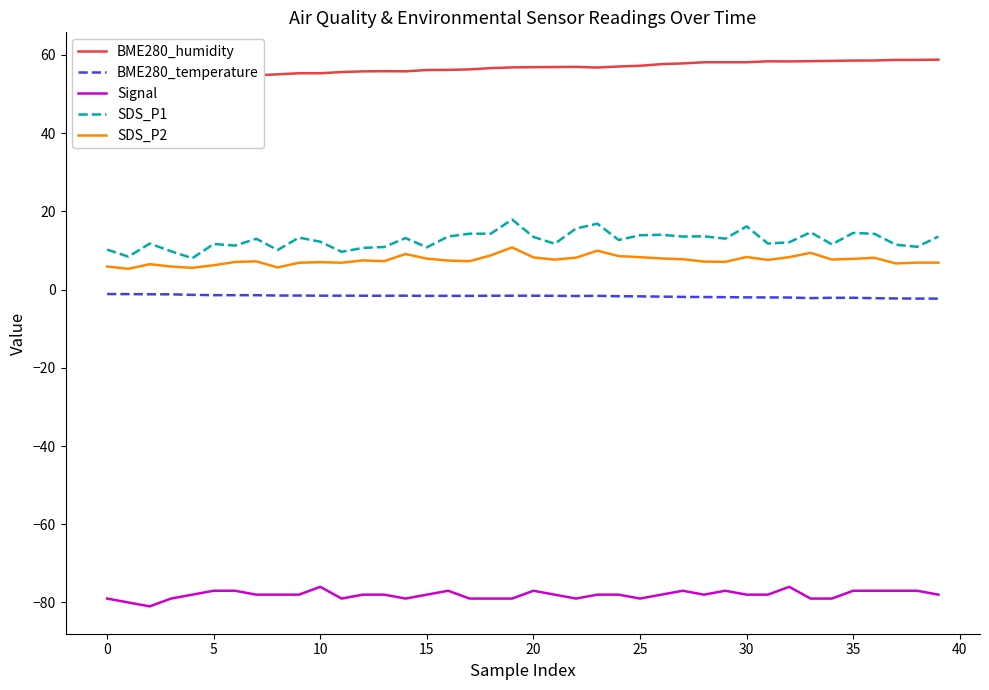

How many interior local peaks does the BME280_humidity series have?

3